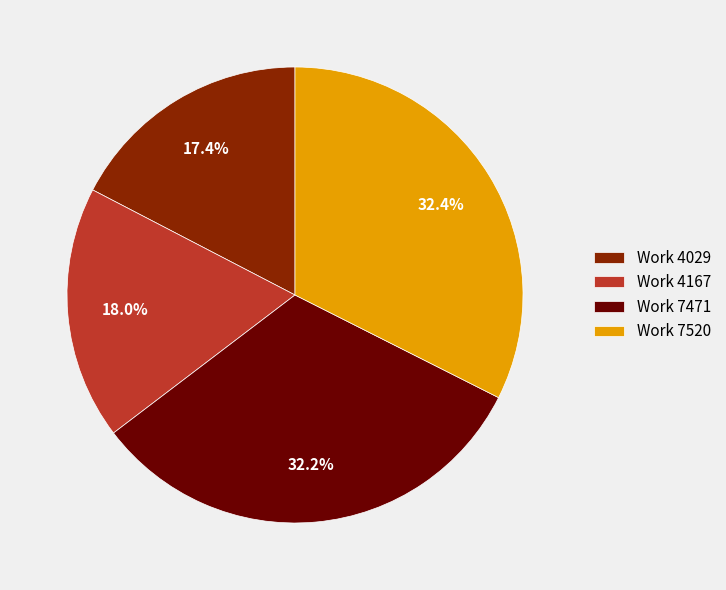

To the nearest percent, what is the difference between the Work 7520 and Work 4029 slice percentages?

15%